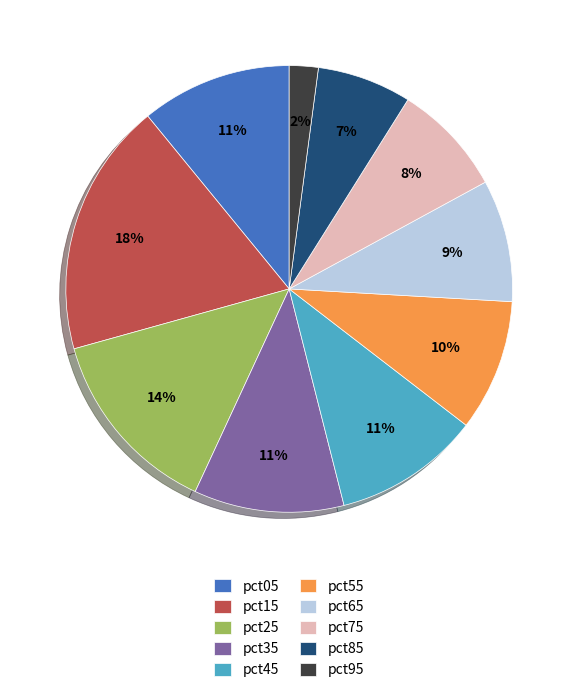

To the nearest percent, what percentage of the pie is pct85?

7%